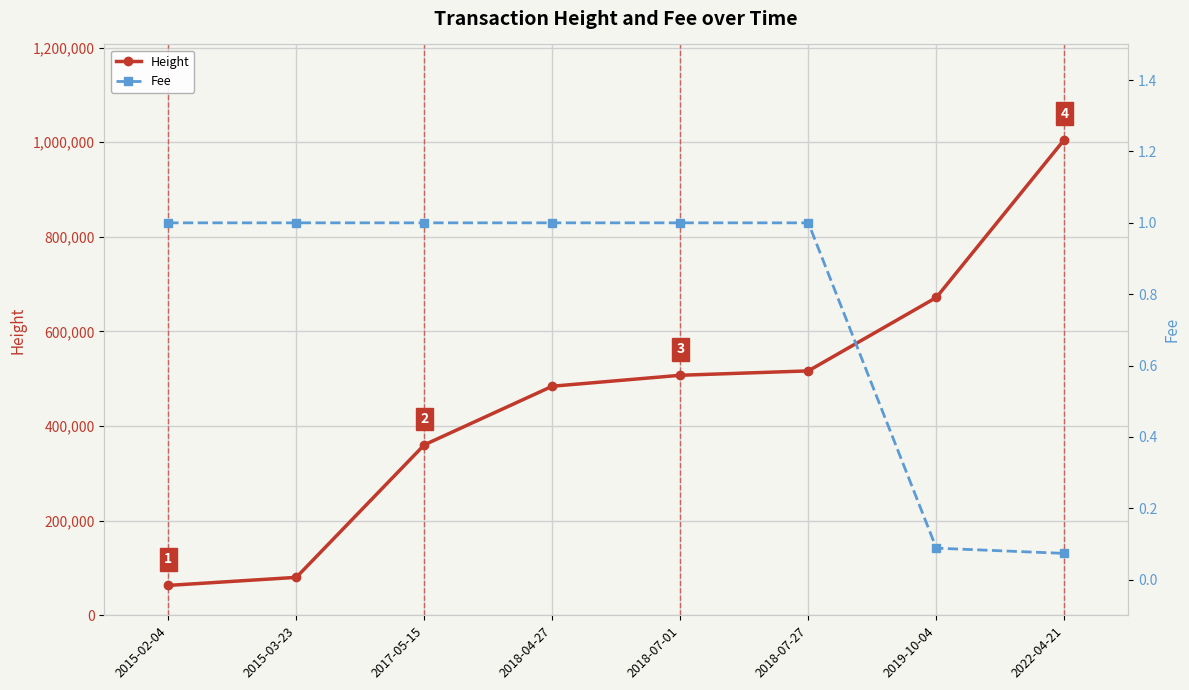

What is the sum of the Fee values at 2018-07-01 and 2018-07-27?

2.0